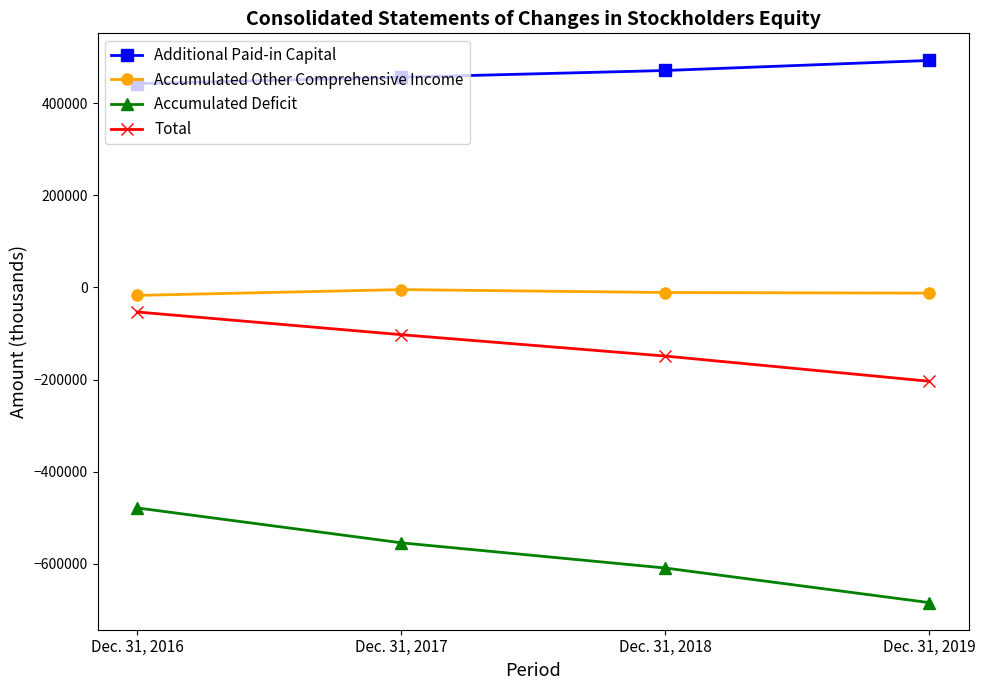

What are all the series names shown in the legend?

Additional Paid-in Capital, Accumulated Other Comprehensive Income, Accumulated Deficit, Total